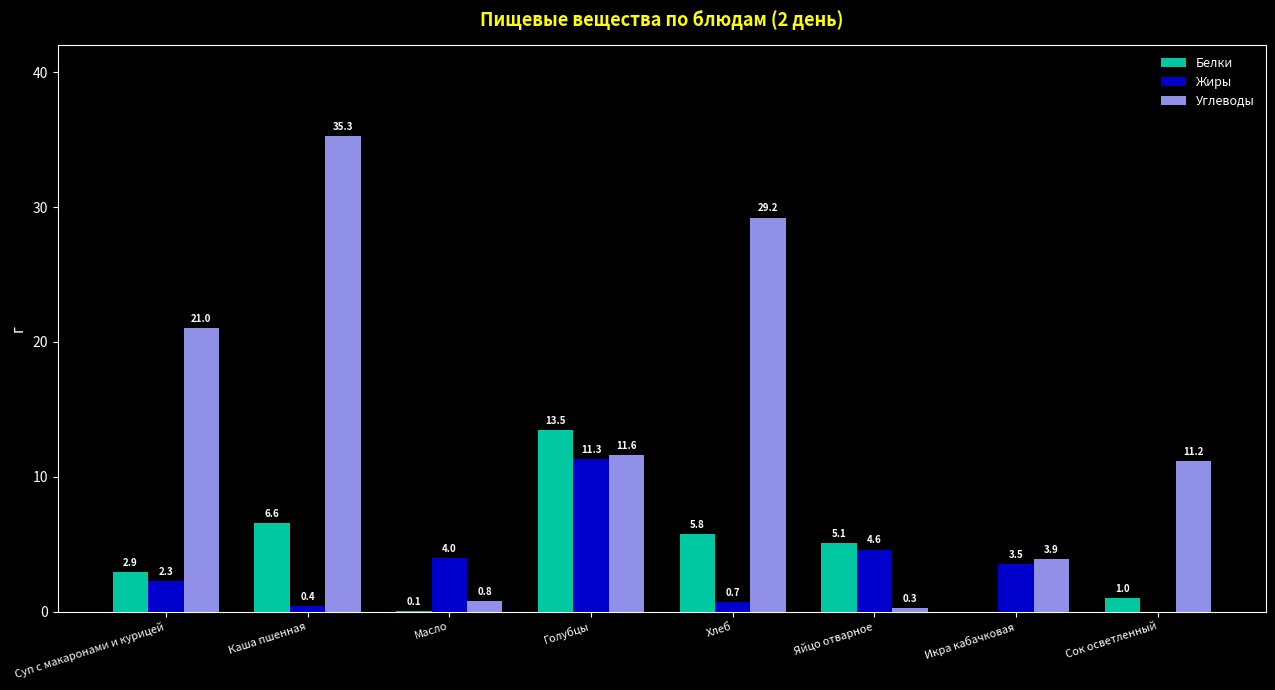

How many data points in Углеводы are above 11?

5